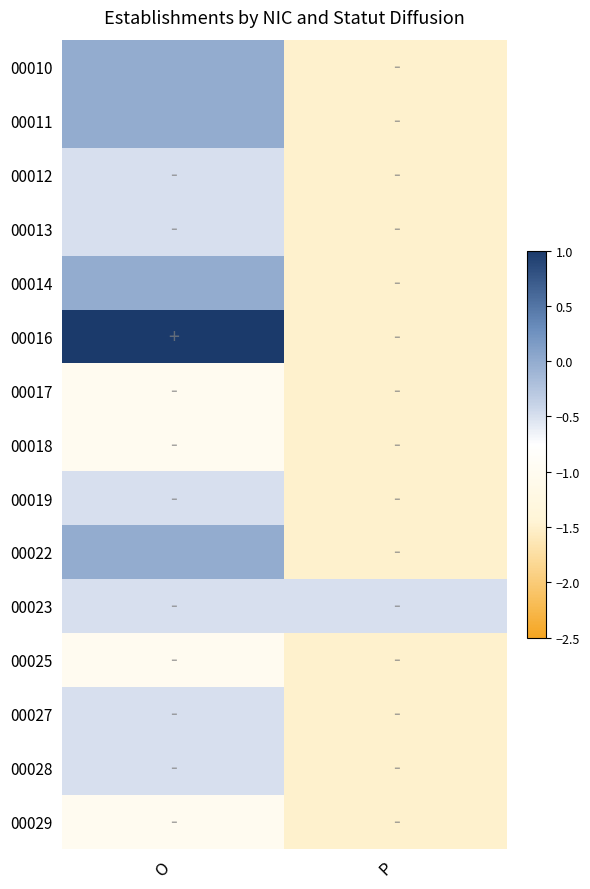

Which category has the lowest value across all series?

P